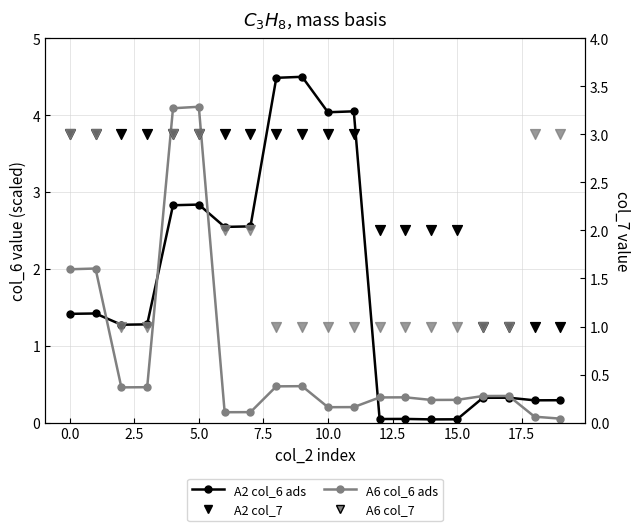

Which series has the largest Y range (max minus min)?

A2 series